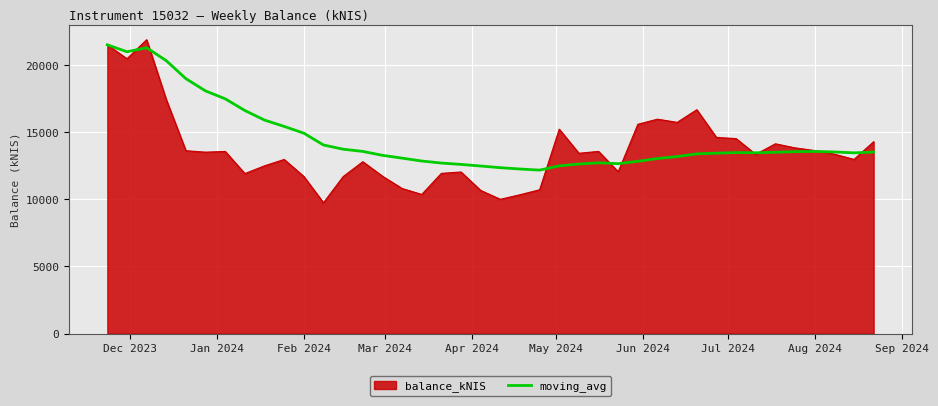

What is the greatest value displayed?

21888.0